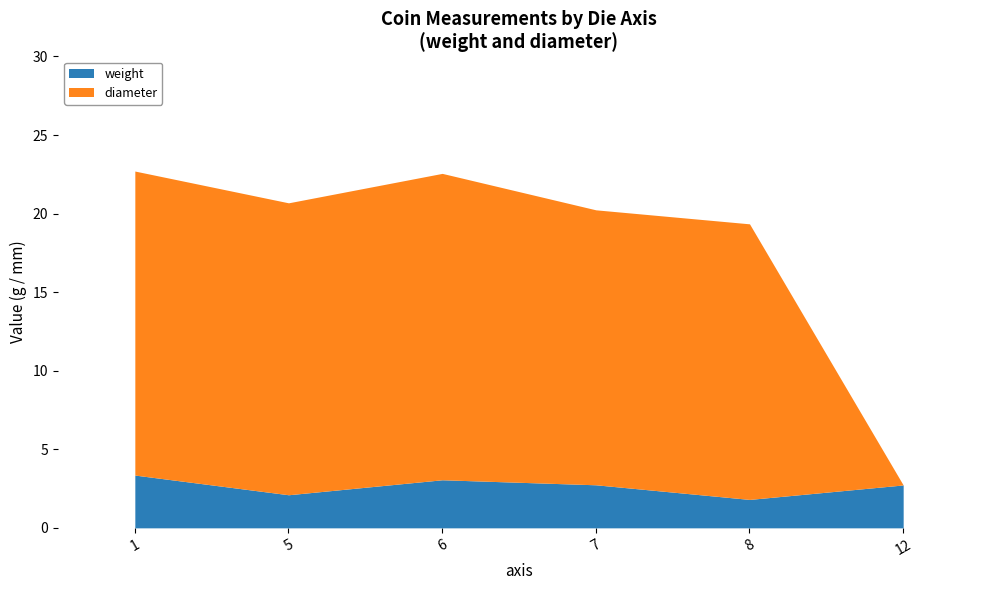

What is the difference between the diameter values at 12 and 1?

19.5